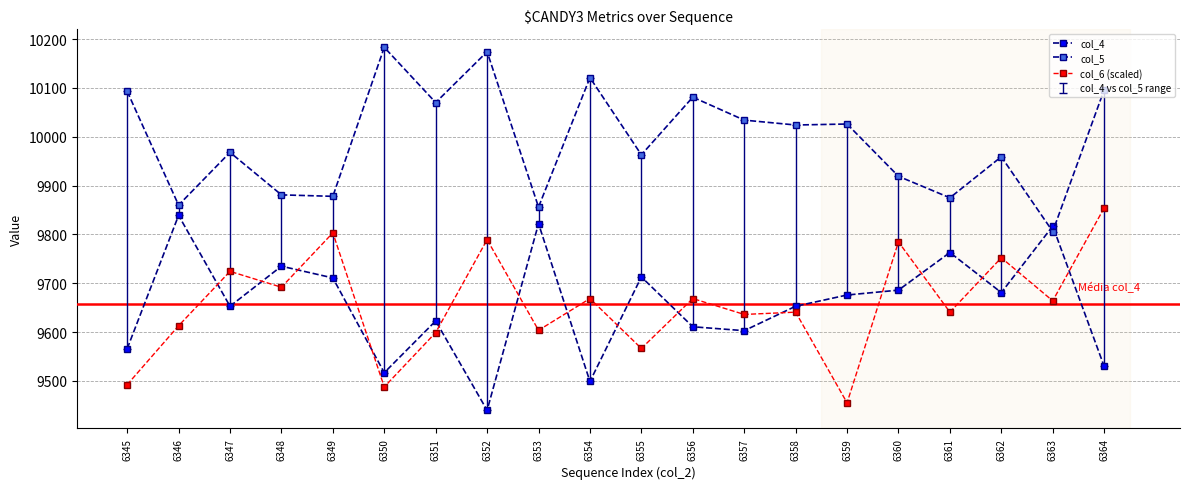

Reading left to right, transcribe all the data shown in this chart.

col_4: 9566.0	9839.0	9653.0	9735.0	9711.0	9517.0	9623.0	9440.0	9822.0	9499.0	9713.0	9611.0	9603.0	9653.0	9676.0	9686.0	9763.0	9681.0	9817.0	9530.0
col_5: 10093.0	9860.0	9968.0	9881.0	9878.0	10183.0	10070.0	10174.0	9856.0	10121.0	9963.0	10081.0	10034.0	10024.0	10026.0	9919.0	9875.0	9959.0	9806.0	10096.0
col_6 (scaled): 9492.4	9613.1	9724.4	9691.9	9803.3	9487.8	9599.1	9789.4	9603.8	9668.7	9566.7	9668.7	9636.3	9640.9	9455.3	9784.7	9640.9	9752.2	9664.1	9854.3